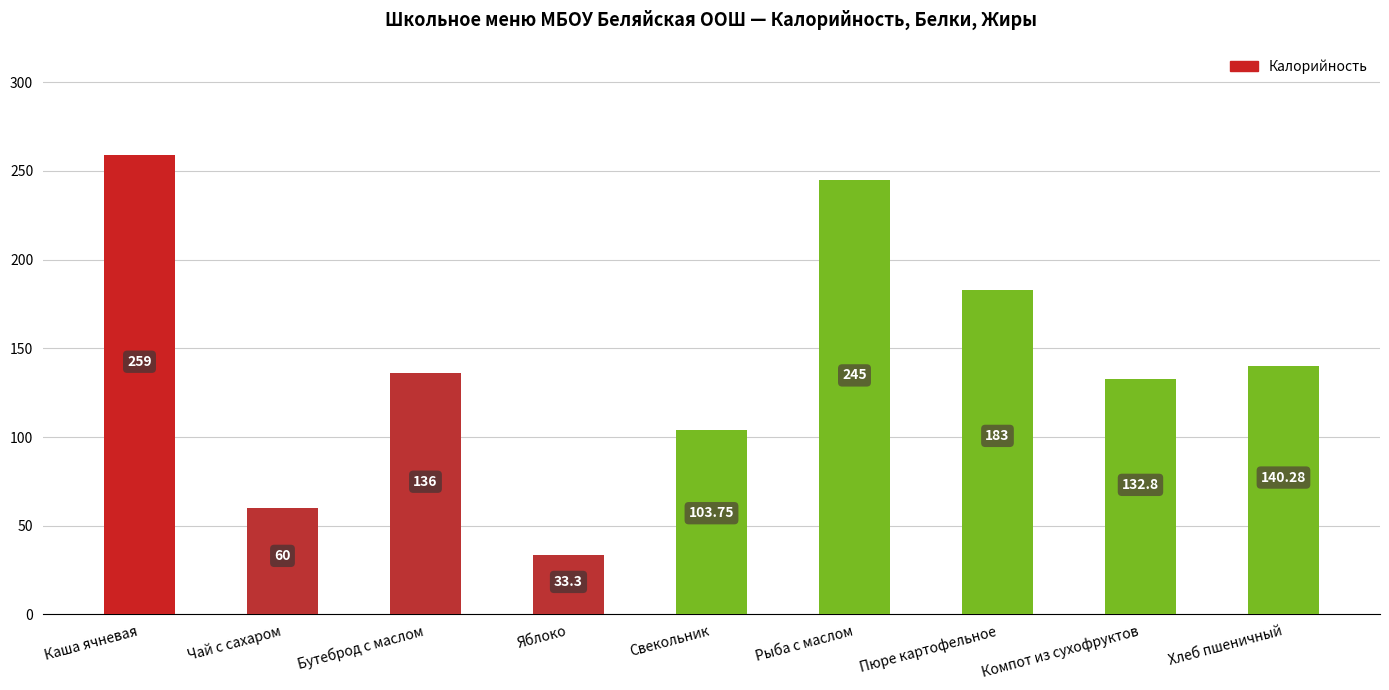

Does the chart contain any negative values?

No